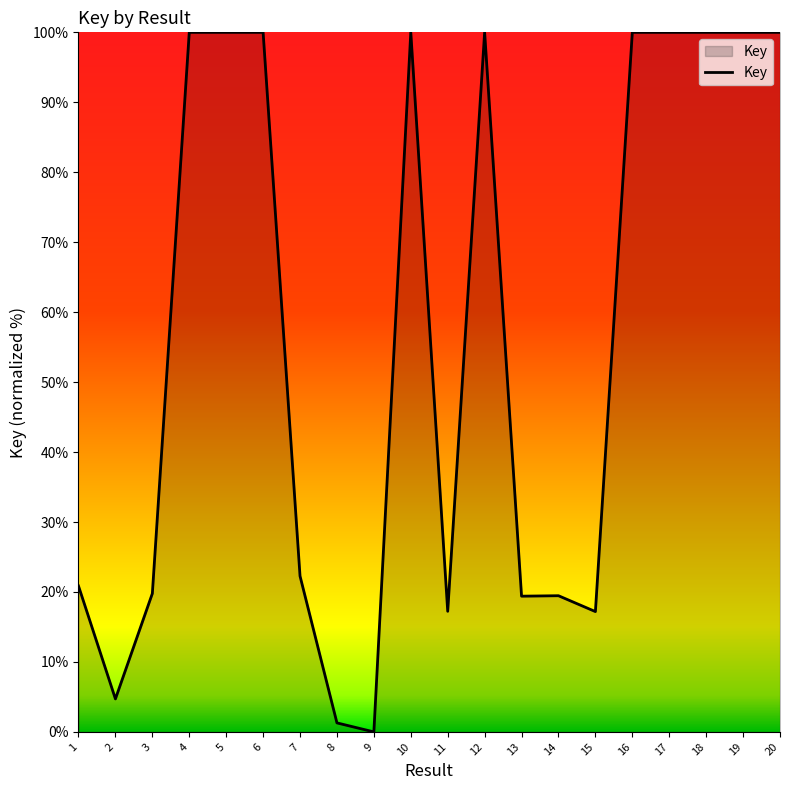

True or false: the data shows 163.2 at 4.

False